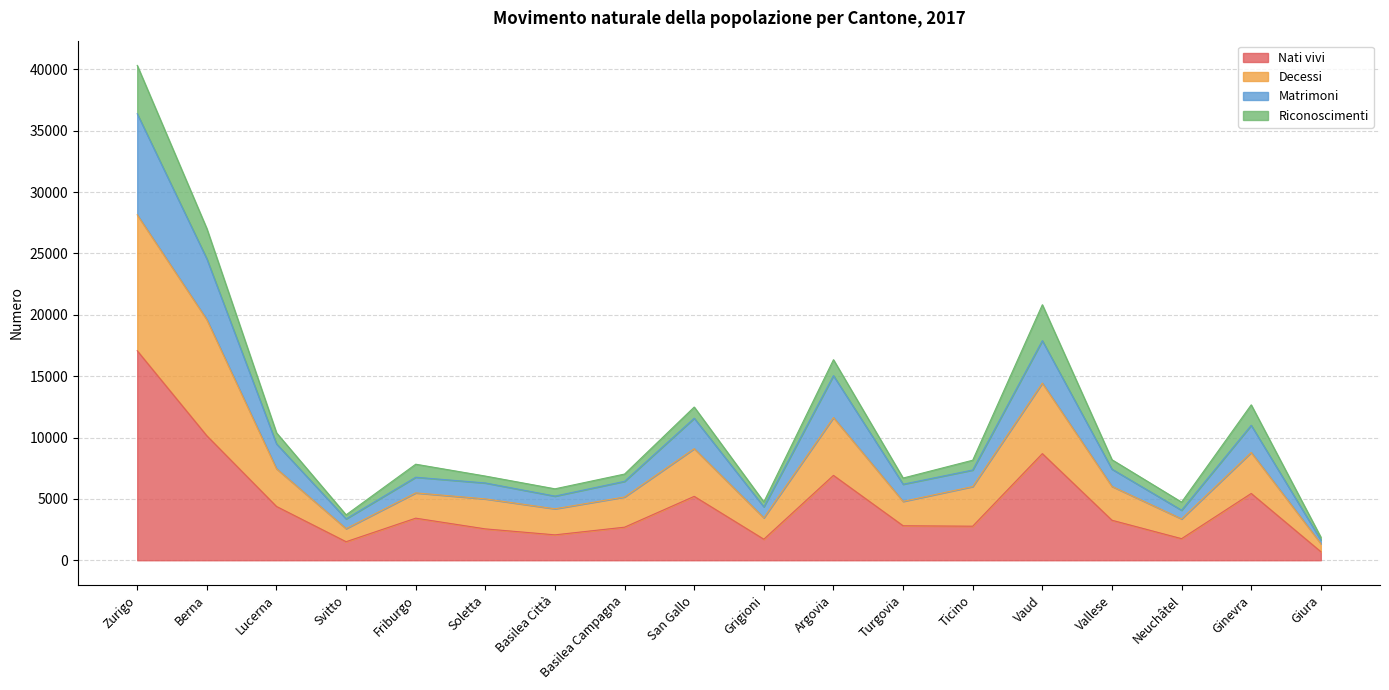

At which category is the sum across all series the highest?

Zurigo